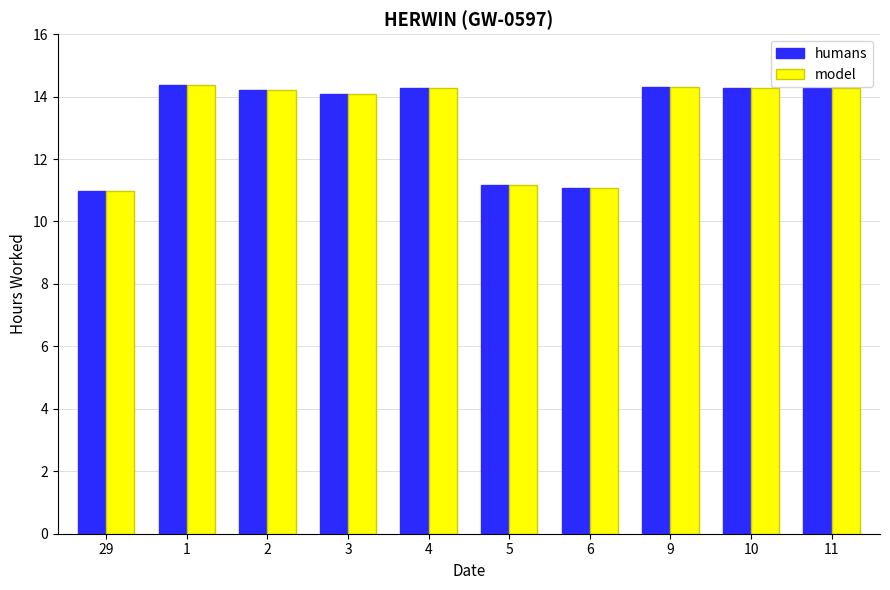

What is the difference between the maximum and minimum values in the humans series?

3.4